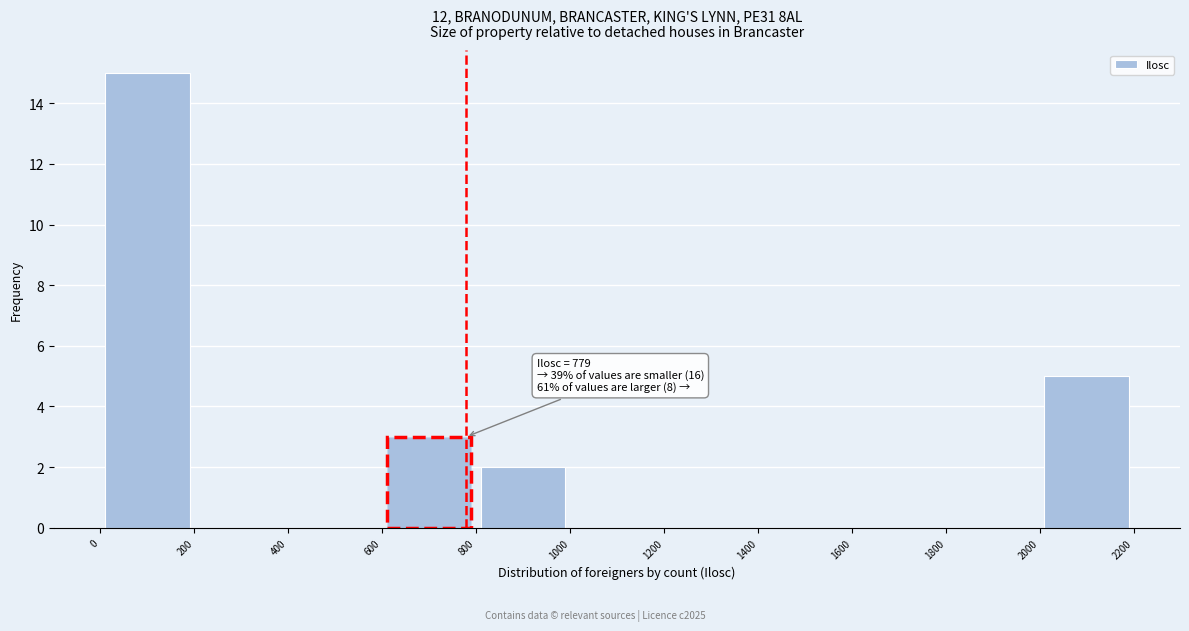

Over which range of the x-axis is the bar tallest?

0 to 200